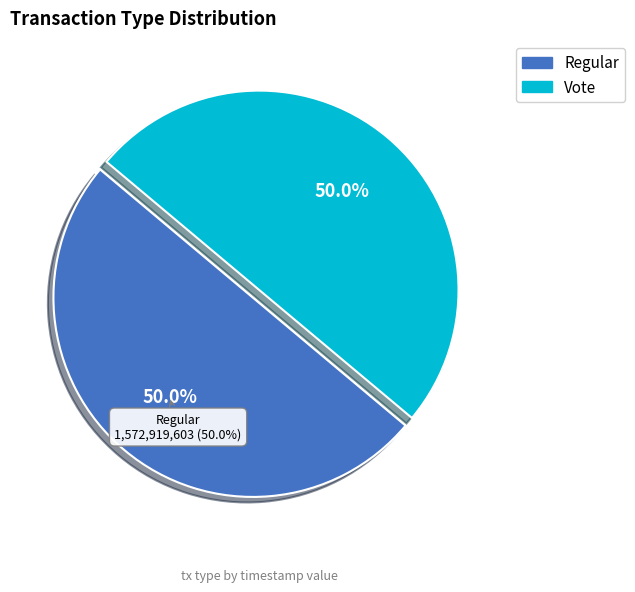

How many slices are in this pie chart?

2